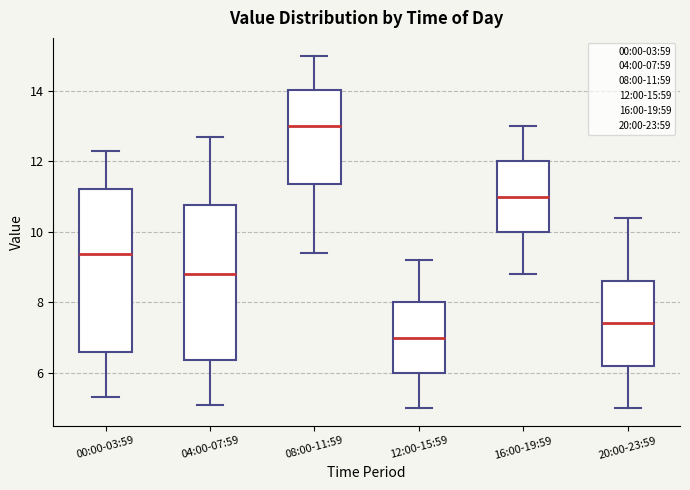

Which box has the lowest median line?

12:00-15:59